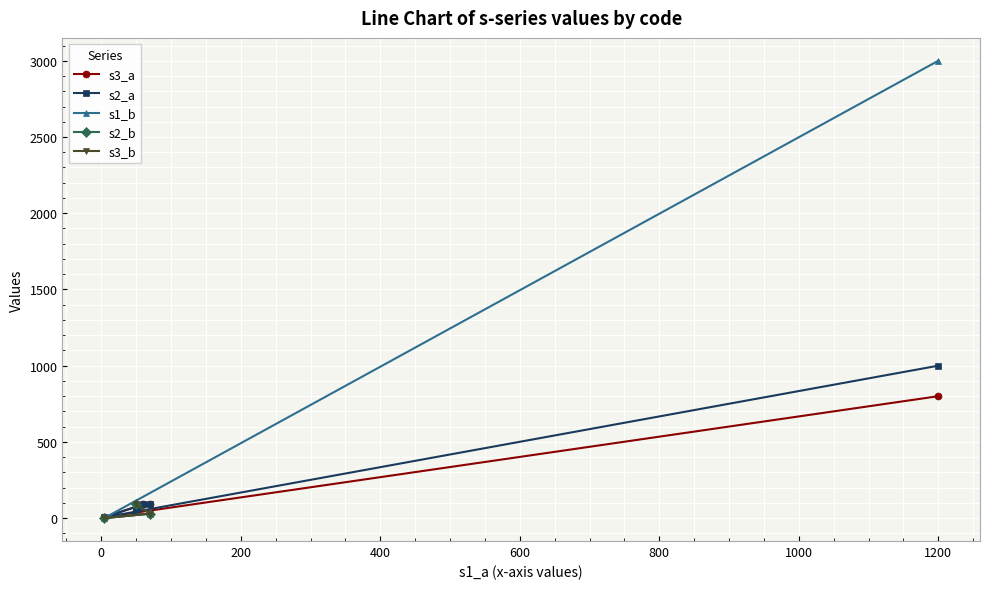

What is the highest value of the s3_a series?

800.0